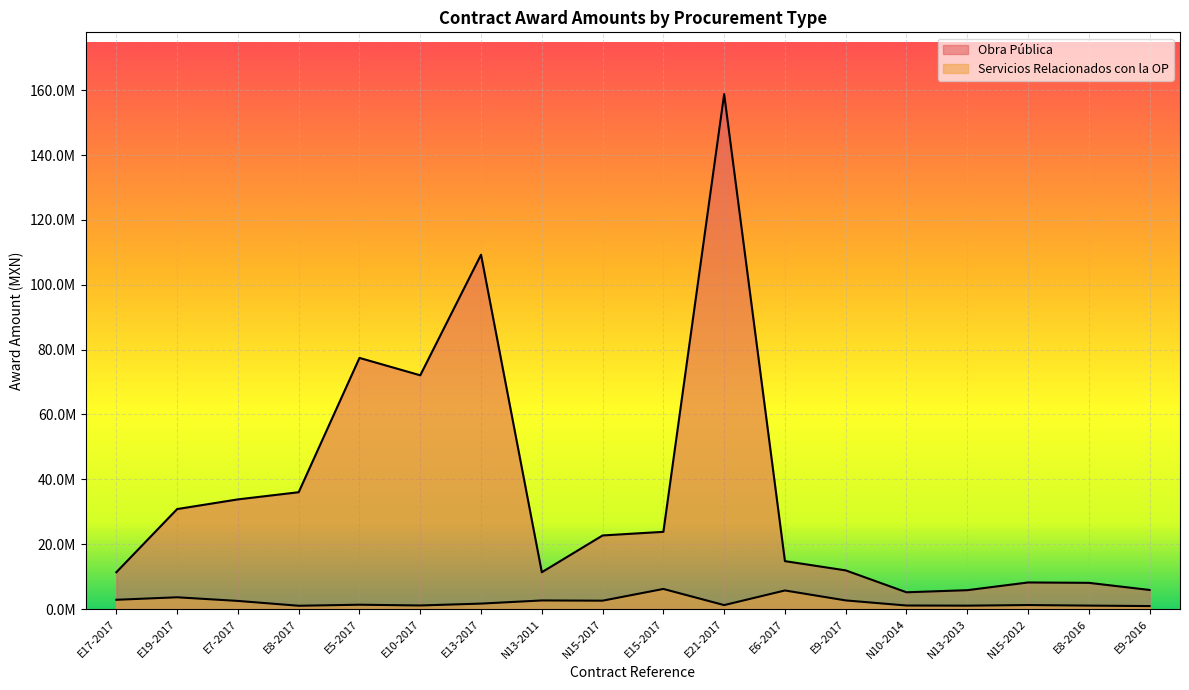

How many data points in Obra Pública are less than 22703762?

9